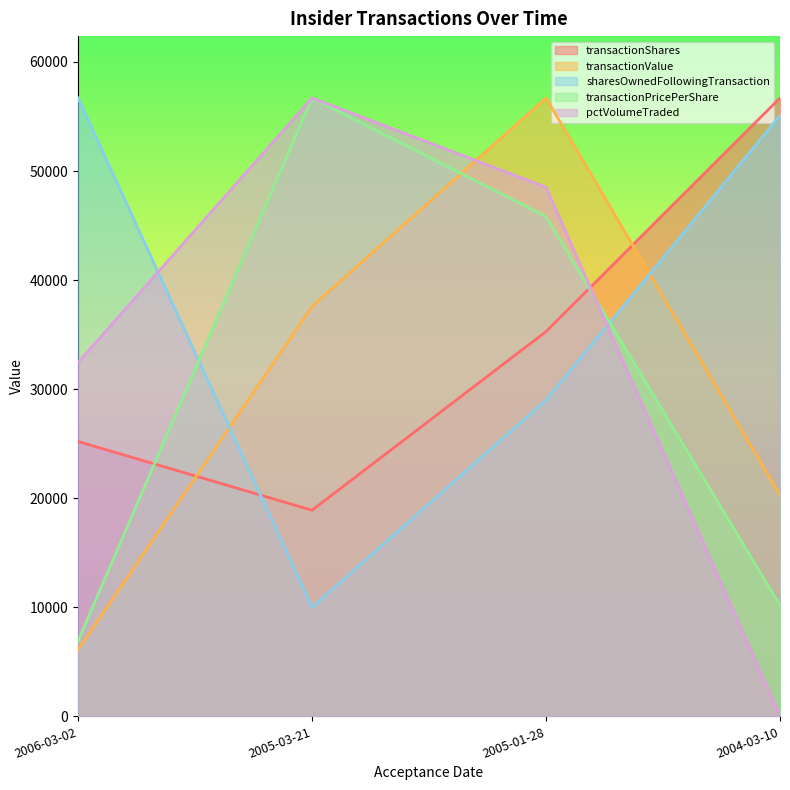

What are all the series names shown in the legend?

transactionShares, transactionValue, sharesOwnedFollowingTransaction, transactionPricePerShare, pctVolumeTraded